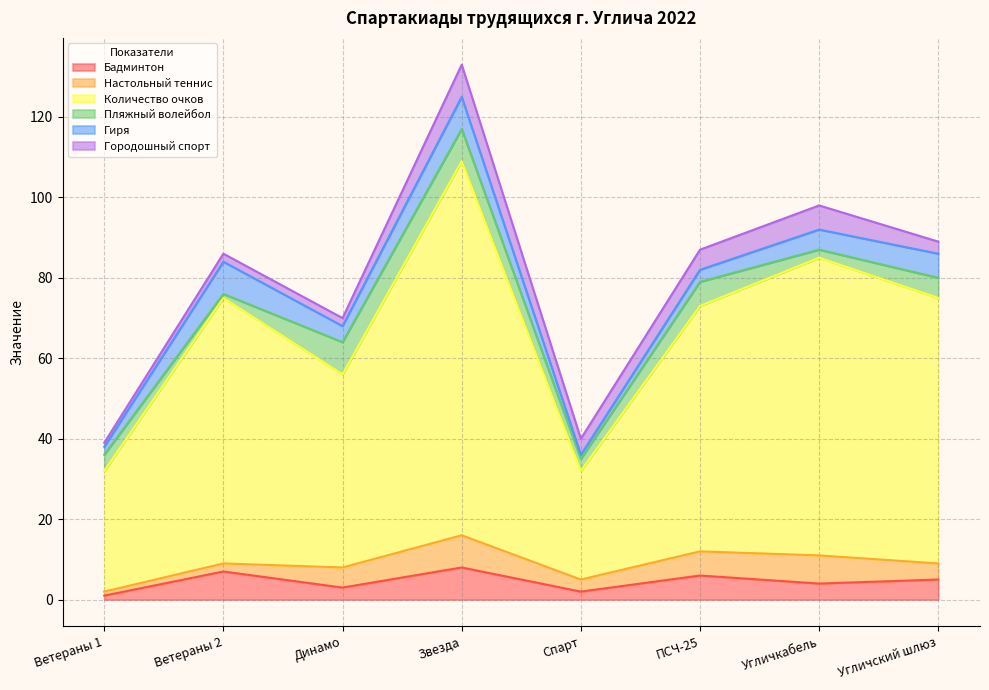

How many categories are shown in the chart?

8